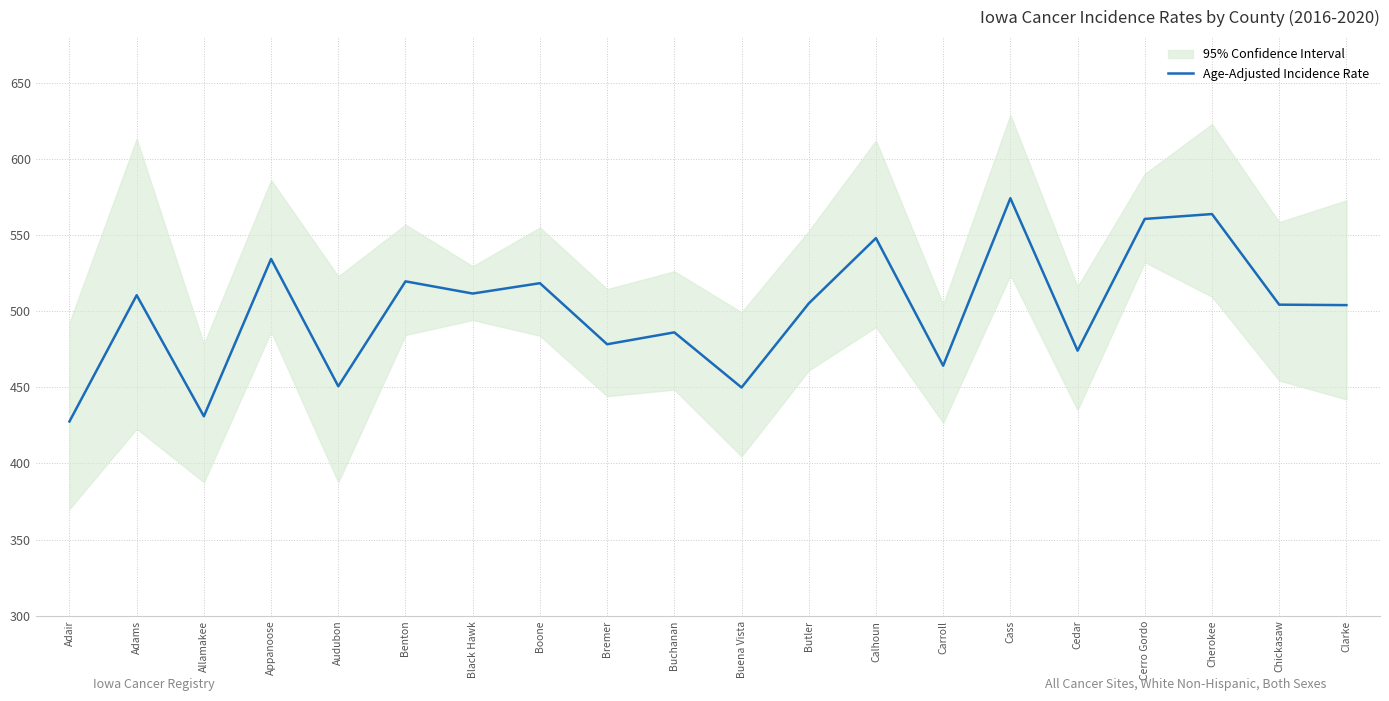

How many lines are shown in the chart?

1